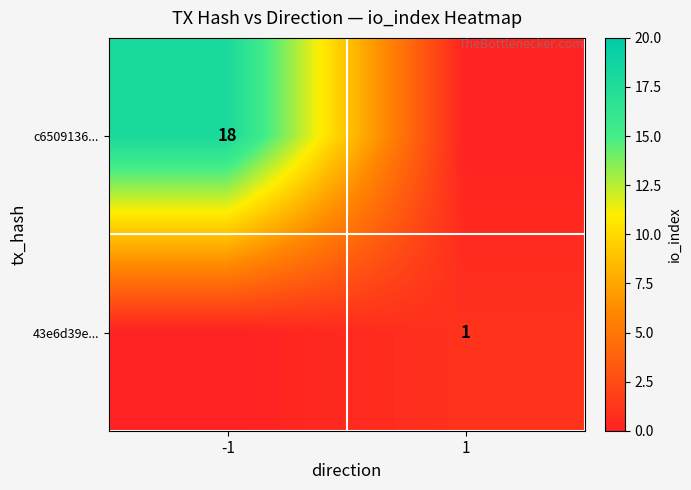

Is the value of 43e6d39e... at 1 greater than the value of c6509136... at -1?

No